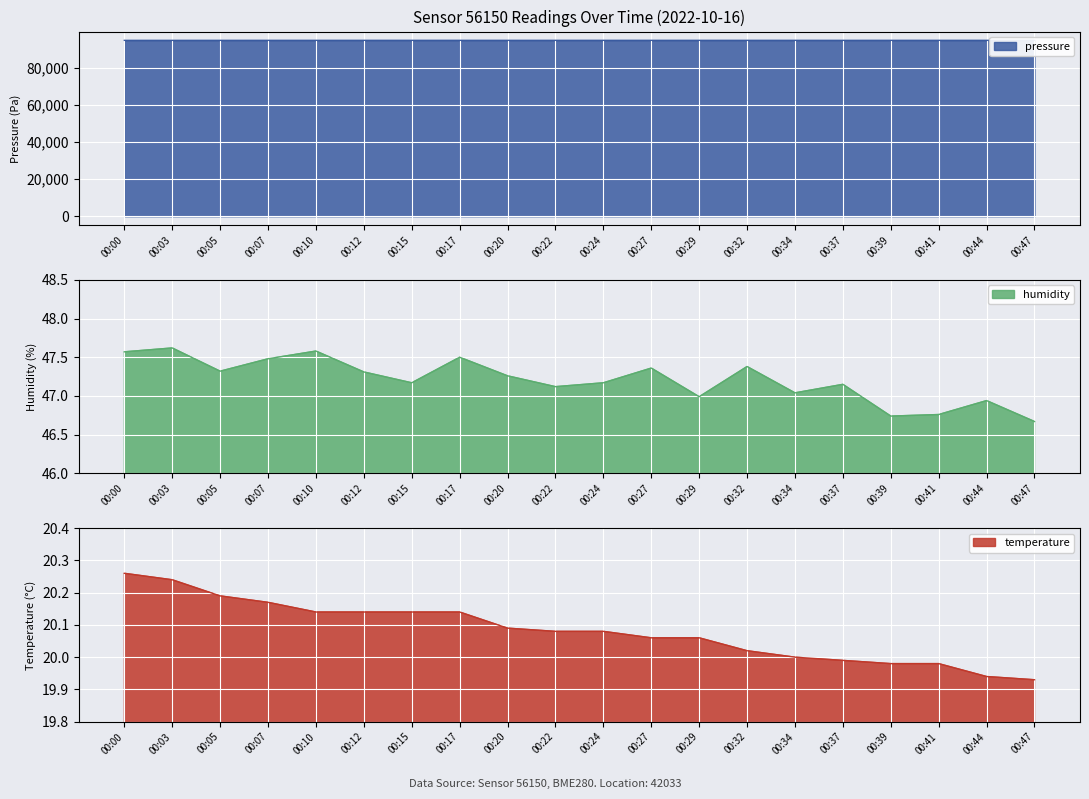

What is the difference between the second highest and second lowest values in the humidity series?

0.8